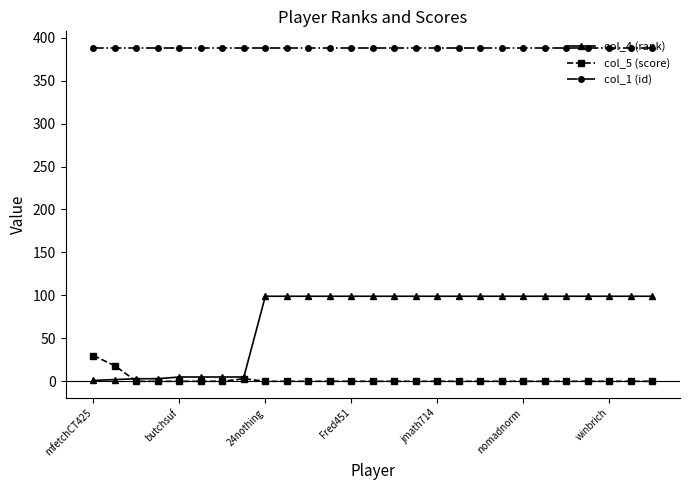

What is the sum of all col_1 (id) values?

10476